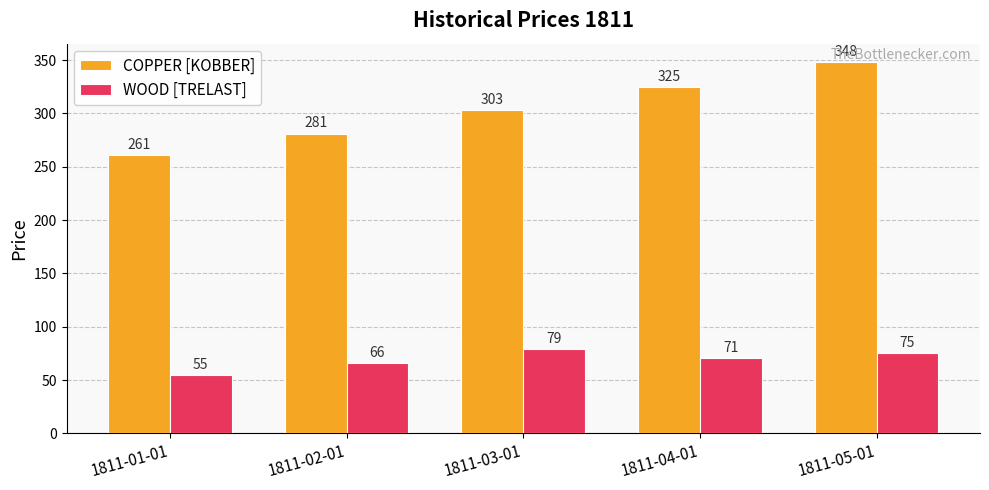

Between 1811-01-01 and 1811-03-01, which series saw the biggest shift?

COPPER [KOBBER]